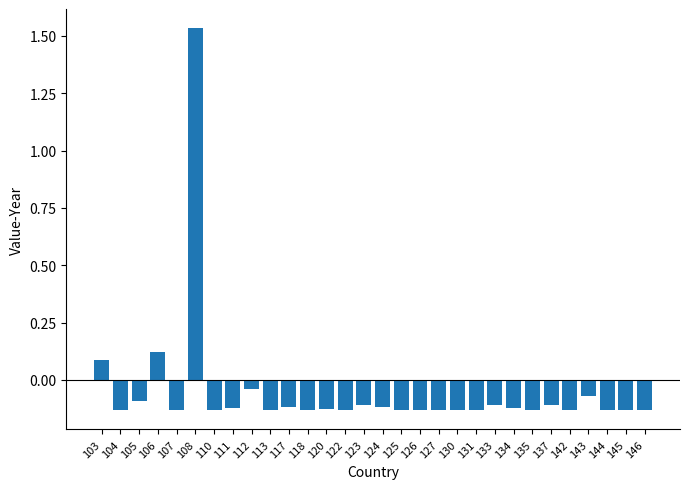

Which has a higher value, 108 or 118?

108